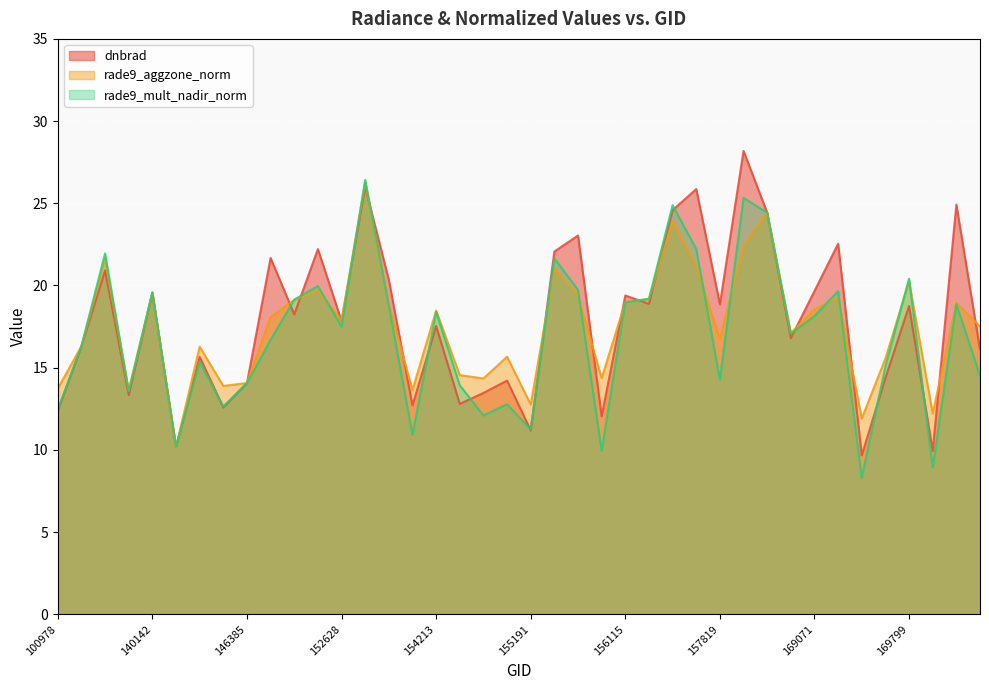

At how many categories does at least one series exceed 9?

40